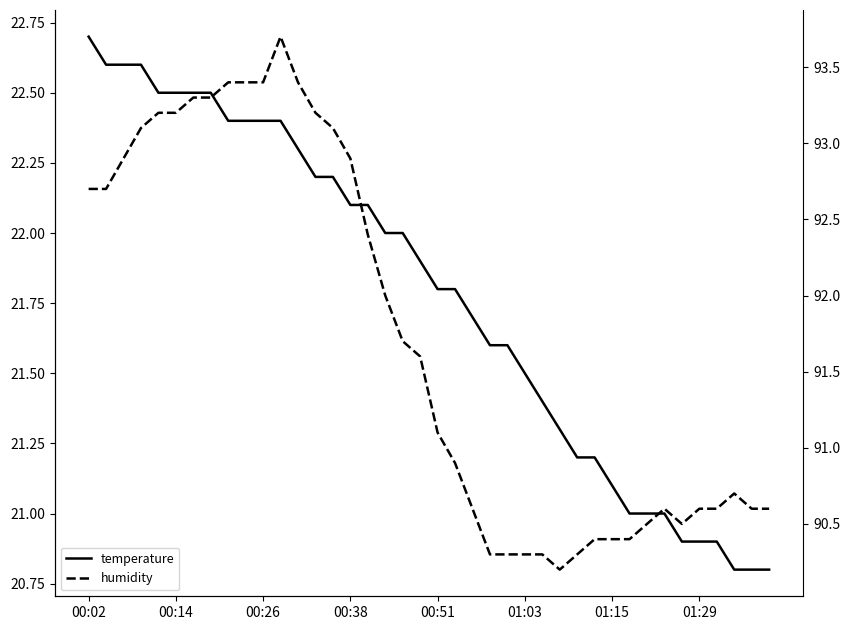

At which category does the chart reach its peak across all series?

11